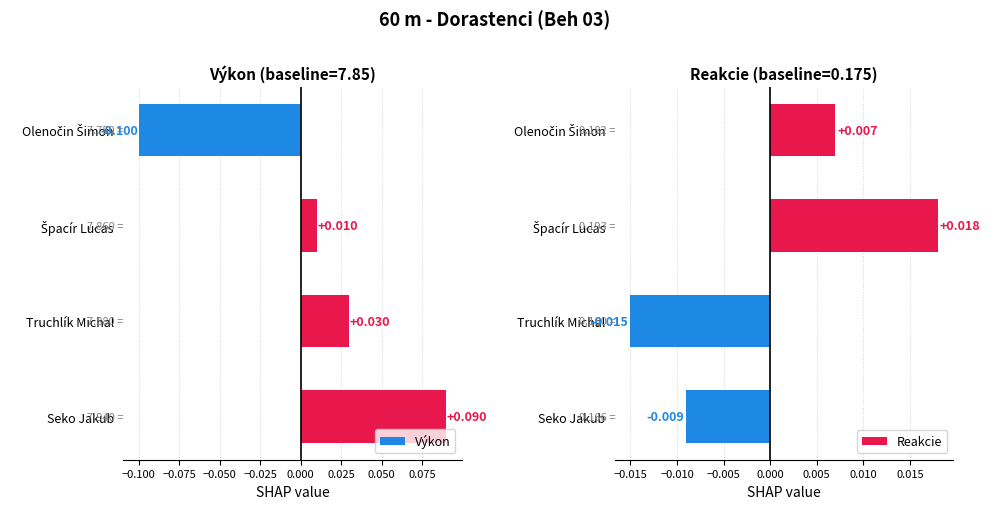

At which label does Výkon reach its peak?

Seko Jakub